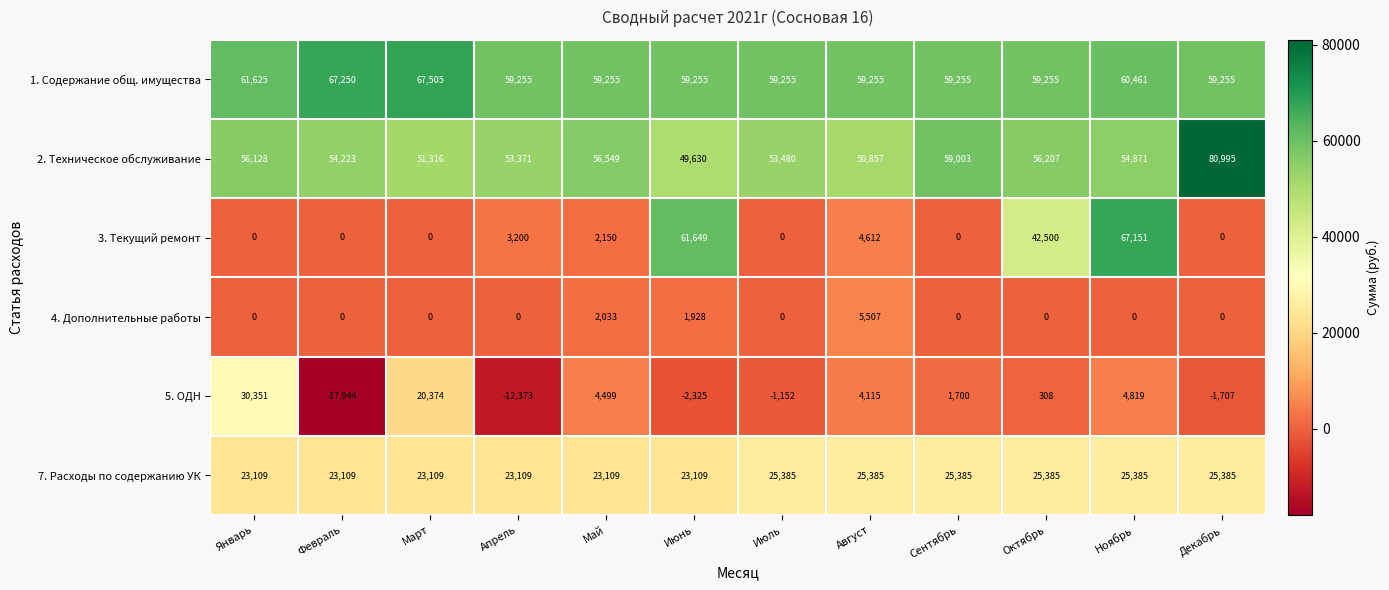

What is the minimum value shown in the chart?

-17944